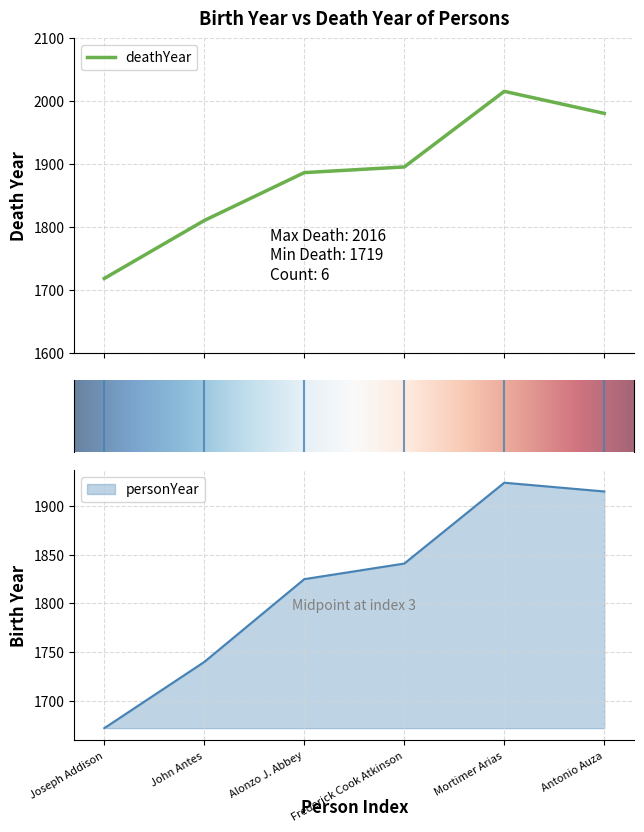

How many values are below 1896?

3